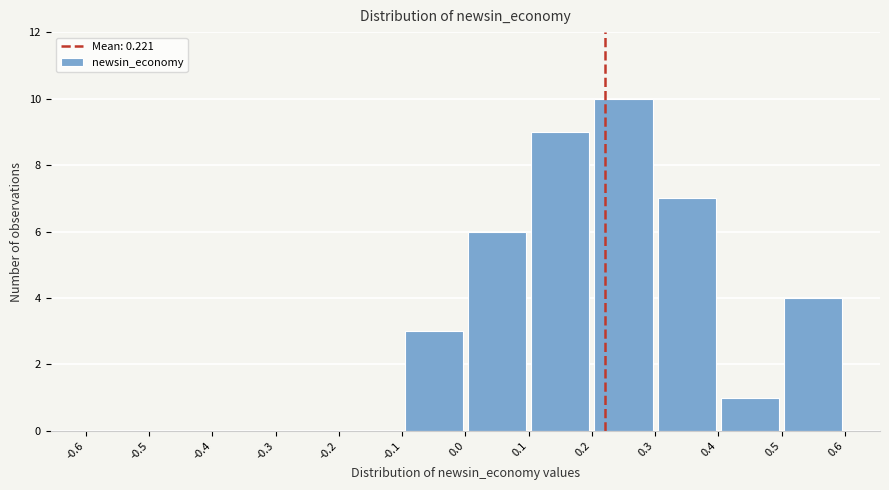

Reading left to right, list every bar in this chart as the range it spans on the x-axis followed by its height. The values are not printed on the chart, so give them approximately, as read against the axis.

-0.6 to -0.5: 0
-0.5 to -0.4: 0
-0.4 to -0.3: 0
-0.3 to -0.2: 0
-0.2 to -0.1: 0
-0.1 to 0.0: 3
0.0 to 0.1: 6
0.1 to 0.2: 9
0.2 to 0.3: 10
0.3 to 0.4: 7
0.4 to 0.5: 1
0.5 to 0.6: 4